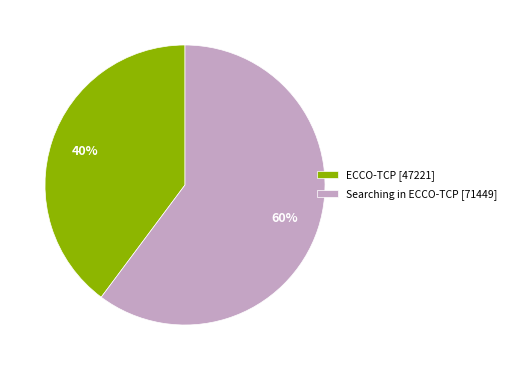

To the nearest percent, what portion does ECCO-TCP [47221] represent?

40%